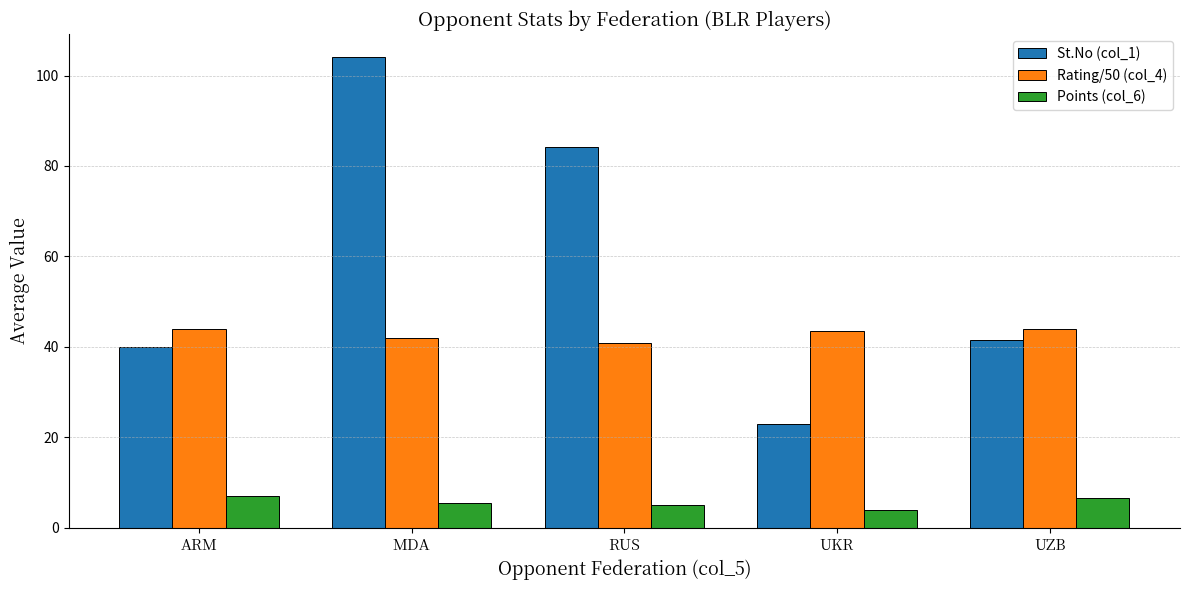

At which category does the chart reach its peak across all series?

MDA